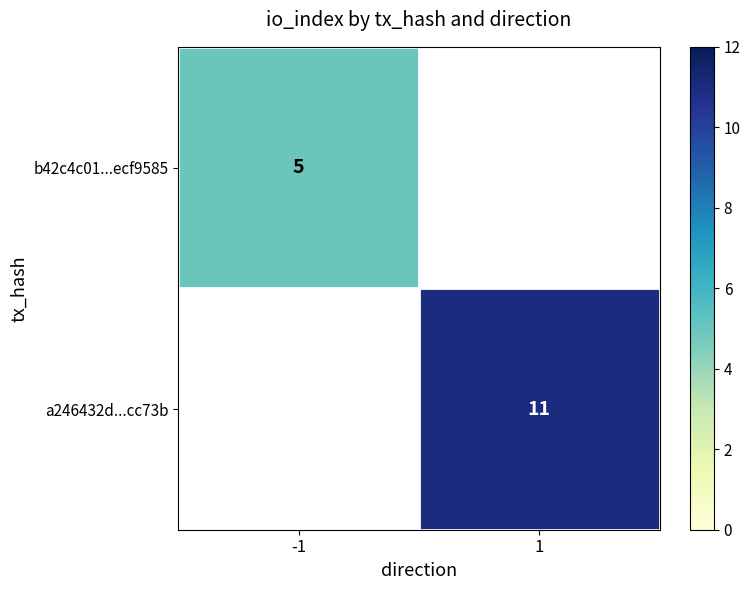

Is the value of a246432d...cc73b at 1 greater than the value of b42c4c01...ecf9585 at -1?

Yes